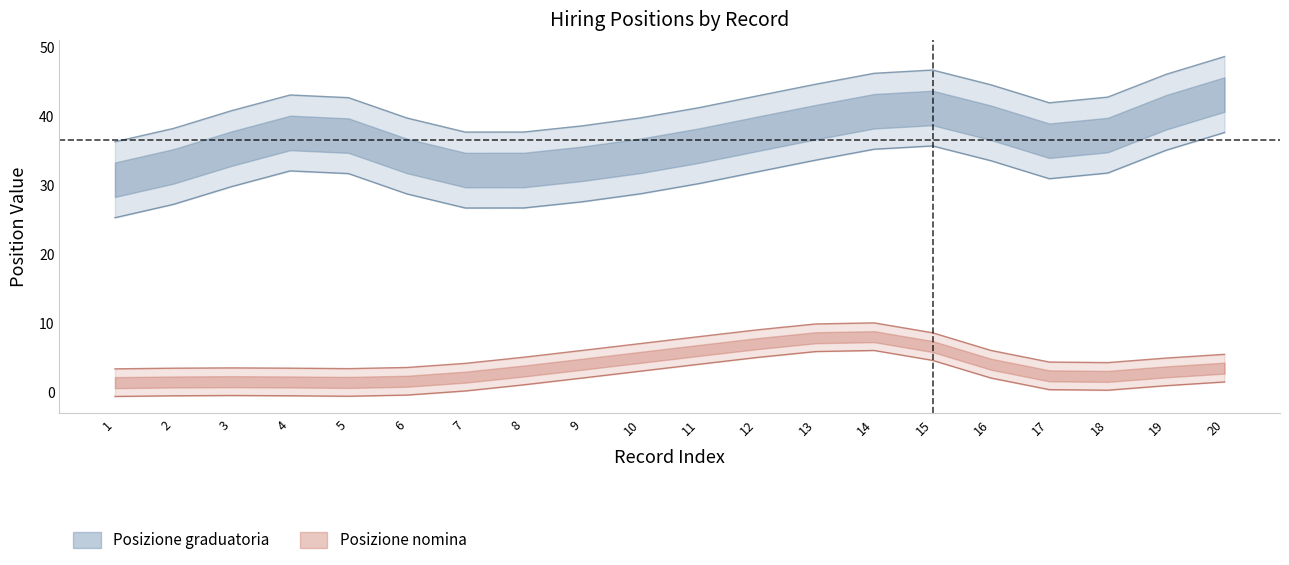

What are all the series names shown in the legend?

Posizione graduatoria, Posizione nomina